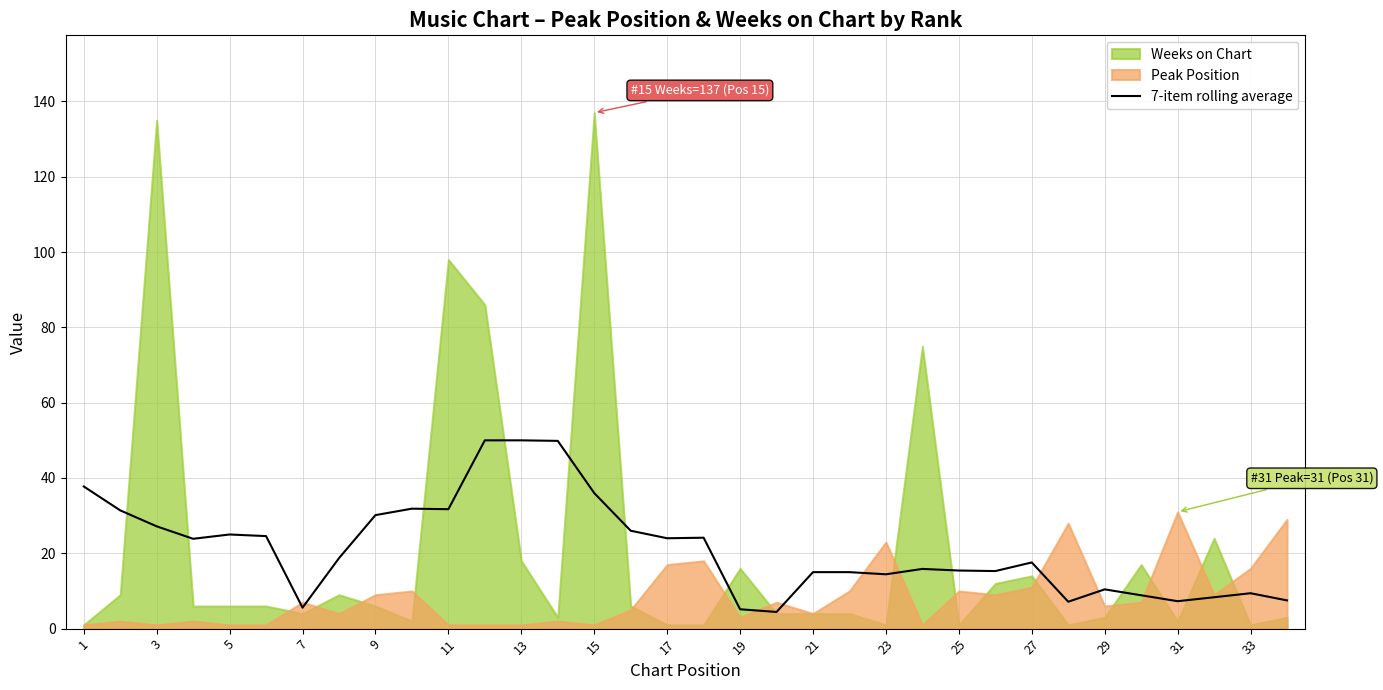

What is the difference between the maximum and minimum values?

45.6